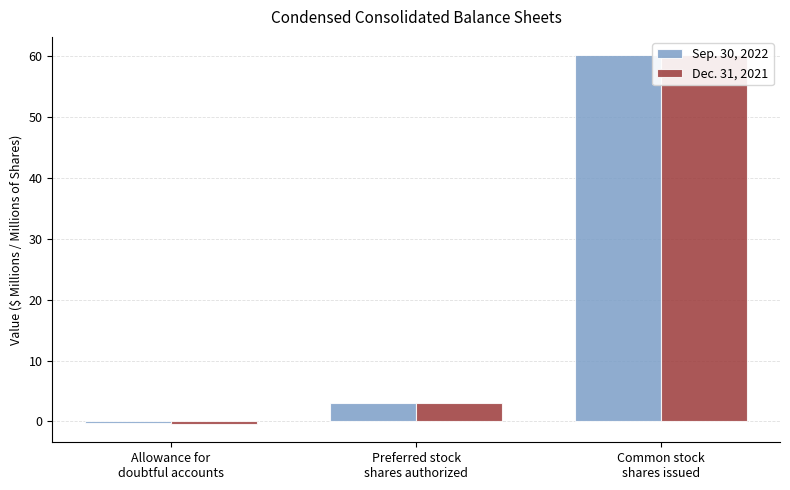

Reading right to left, transcribe all the data shown in this chart.

Sep. 30, 2022: 60.2	3.0	-0.3
Dec. 31, 2021: 60.2	3.0	-0.4